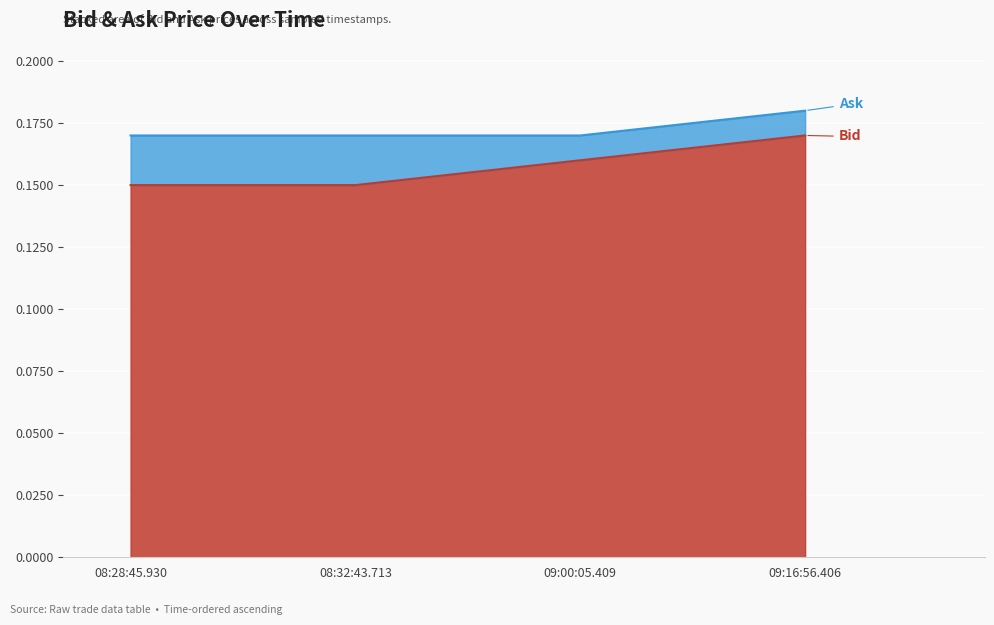

At how many categories does at least one series exceed 0?

4